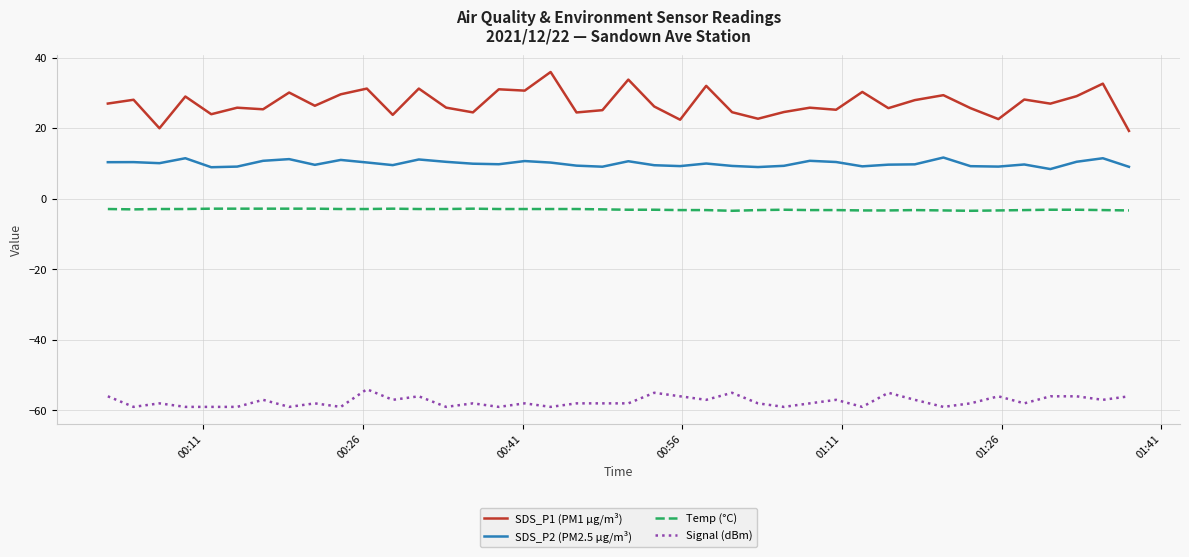

Which series has the widest spread of values?

SDS_P1 (PM1 µg/m³)